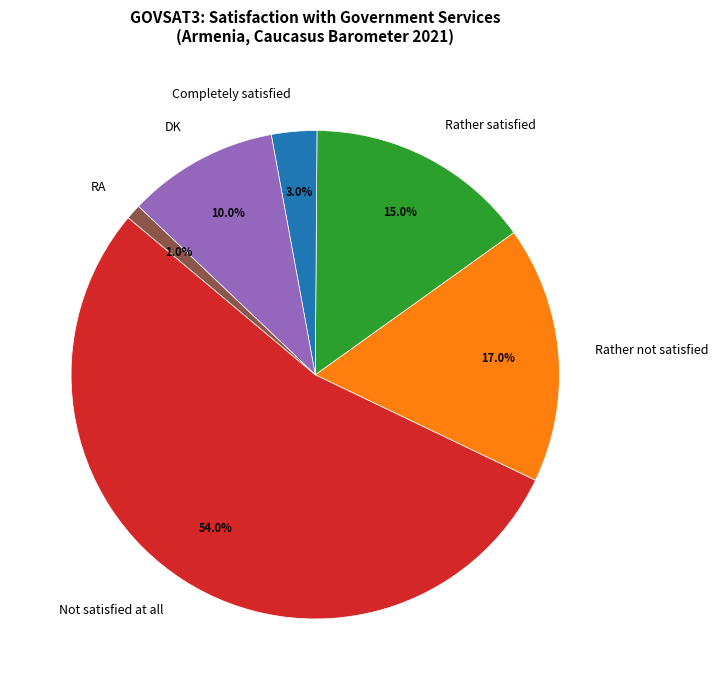

Rank the categories by value from highest to lowest.

Not satisfied at all, Rather not satisfied, Rather satisfied, DK, Completely satisfied, RA